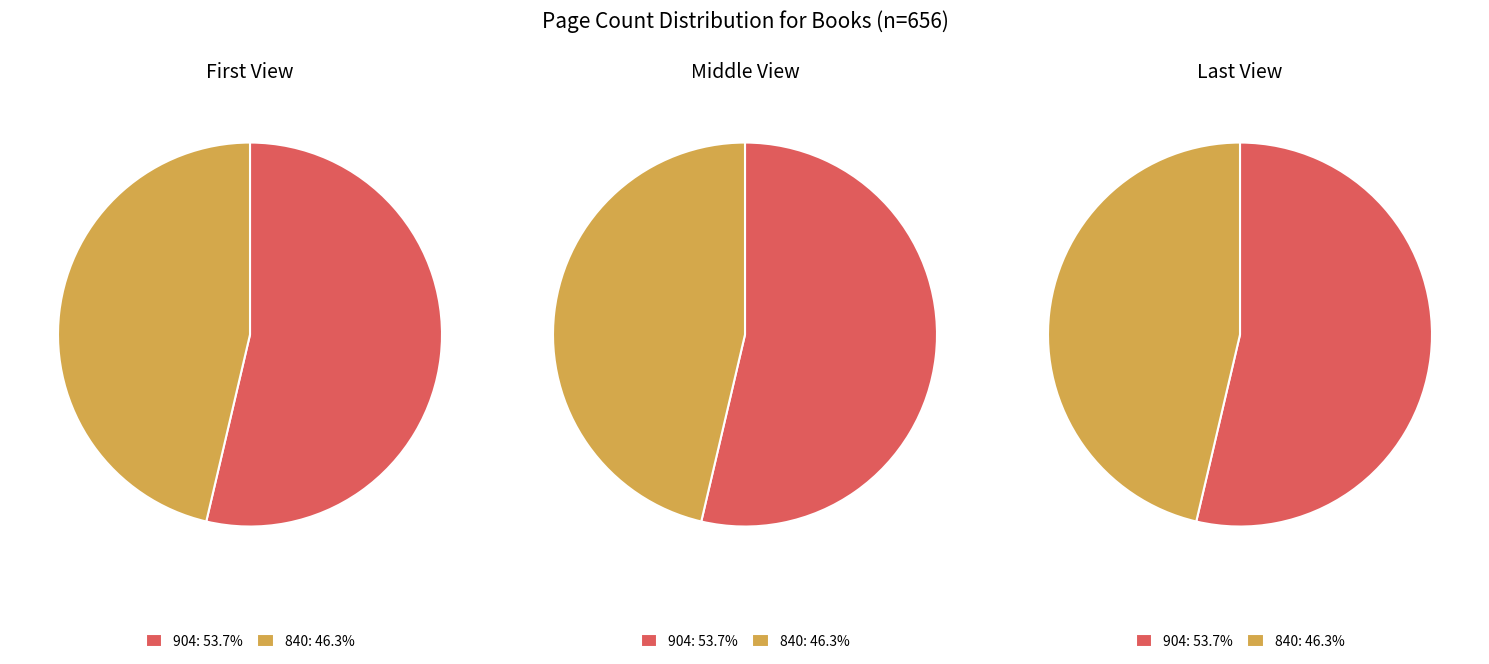

To the nearest percent, what portion does 840 represent?

46%